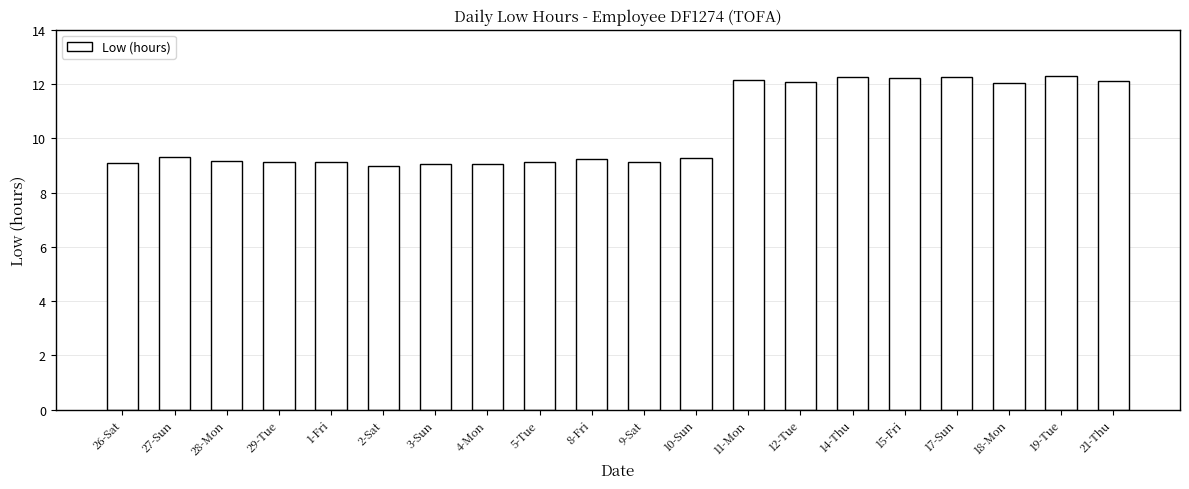

What position from the left is 18-Mon?

18